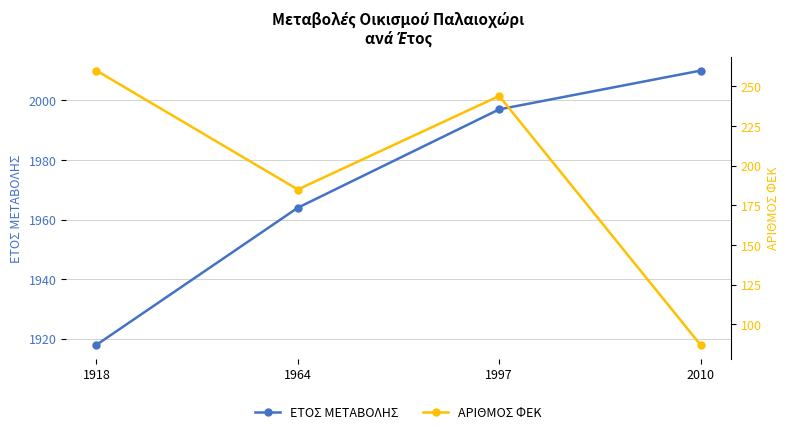

How many values in the ΑΡΙΘΜΟΣ ΦΕΚ series are below 244?

2